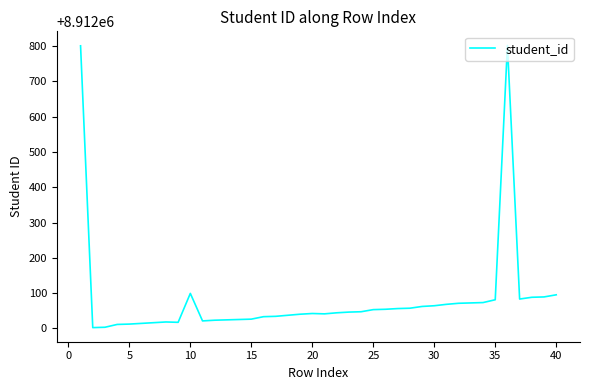

What is the minimum value shown in the chart?

8912002